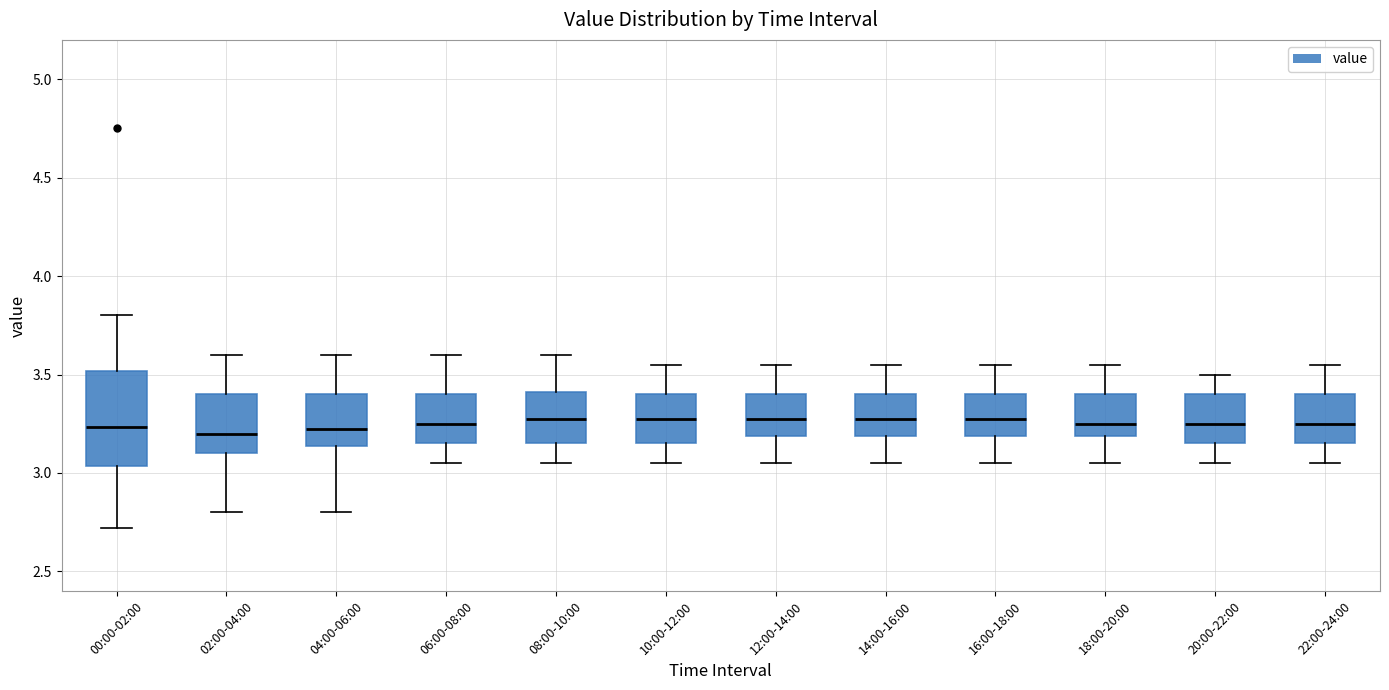

Reading left to right, read every box against the y-axis: the position of its median line, the range the box covers, and the ends of its whiskers. The values are not printed on the chart, so give them approximately, as read against the axis.

00:00-02:00: median 3.25, box 3.05 to 3.50, whiskers 2.70 to 3.80
02:00-04:00: median 3.20, box 3.10 to 3.40, whiskers 2.80 to 3.60
04:00-06:00: median 3.25, box 3.15 to 3.40, whiskers 2.80 to 3.60
06:00-08:00: median 3.25, box 3.15 to 3.40, whiskers 3.05 to 3.60
08:00-10:00: median 3.30, box 3.15 to 3.40, whiskers 3.05 to 3.60
10:00-12:00: median 3.30, box 3.15 to 3.40, whiskers 3.05 to 3.55
12:00-14:00: median 3.30, box 3.20 to 3.40, whiskers 3.05 to 3.55
14:00-16:00: median 3.30, box 3.20 to 3.40, whiskers 3.05 to 3.55
16:00-18:00: median 3.30, box 3.20 to 3.40, whiskers 3.05 to 3.55
18:00-20:00: median 3.25, box 3.20 to 3.40, whiskers 3.05 to 3.55
20:00-22:00: median 3.25, box 3.15 to 3.40, whiskers 3.05 to 3.50
22:00-24:00: median 3.25, box 3.15 to 3.40, whiskers 3.05 to 3.55